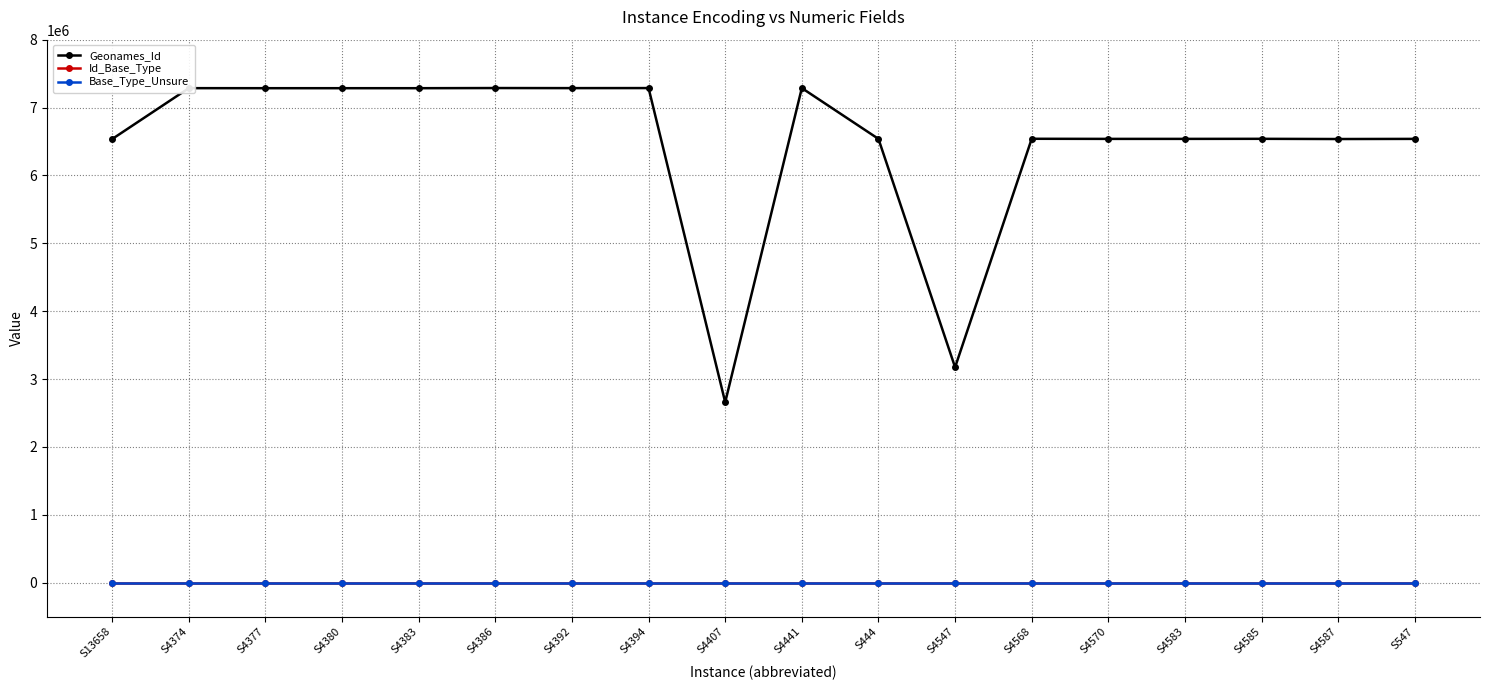

The Id_Base_Type series shows 80 at S4386. True or false?

True